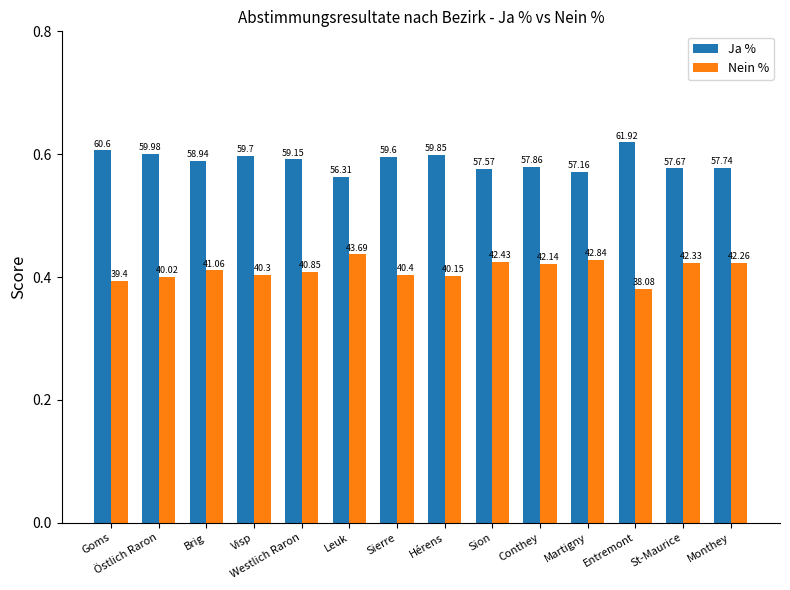

Is the value of Nein % at Östlich Raron greater than the value of Ja % at Conthey?

No